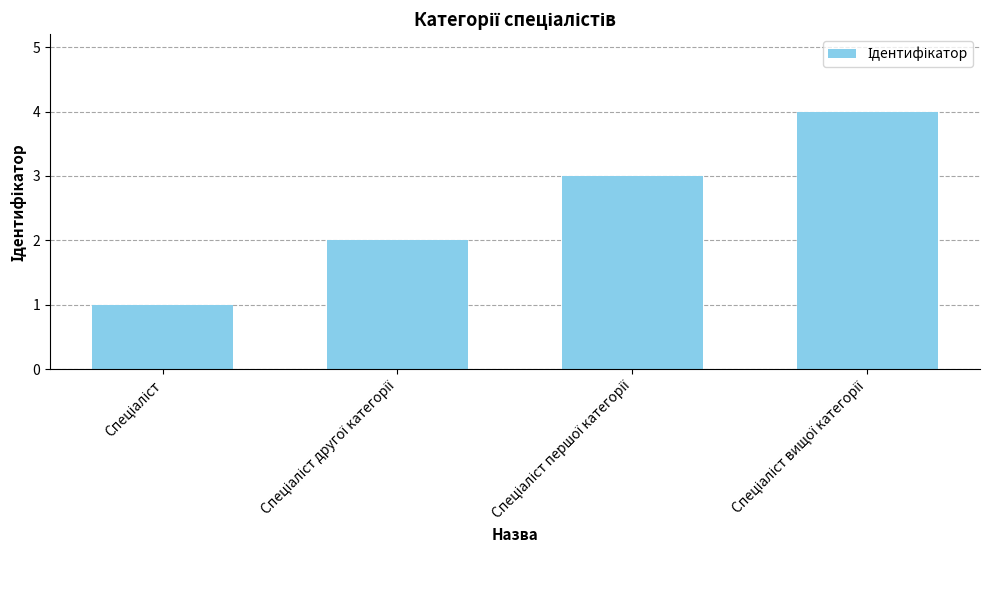

What is the sum of all values?

10